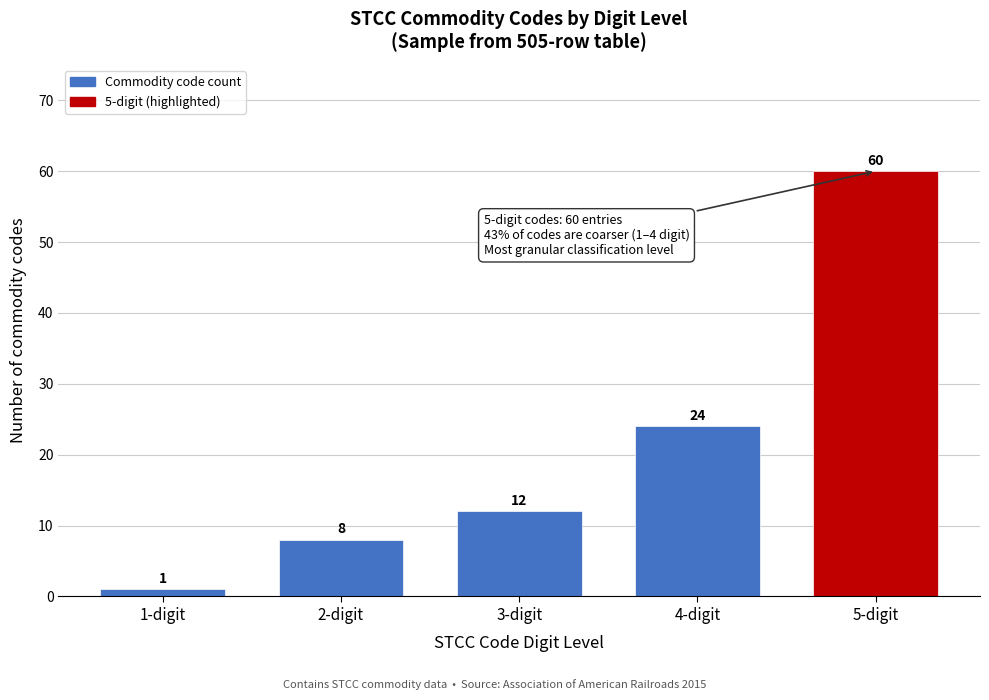

Reading left to right, what are all the values shown in this chart?

1	8	12	24	60